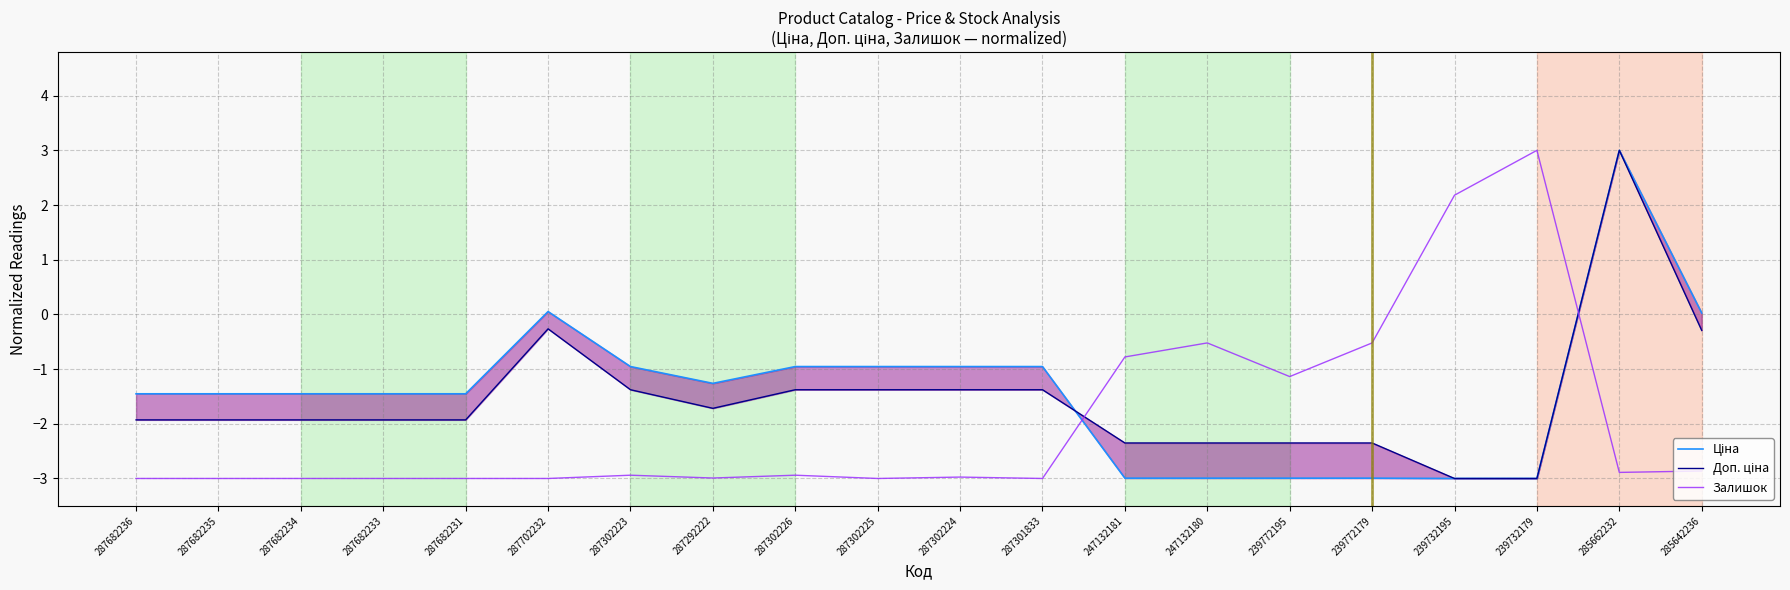

What is the difference between the highest and lowest values at 285662232?

5.9